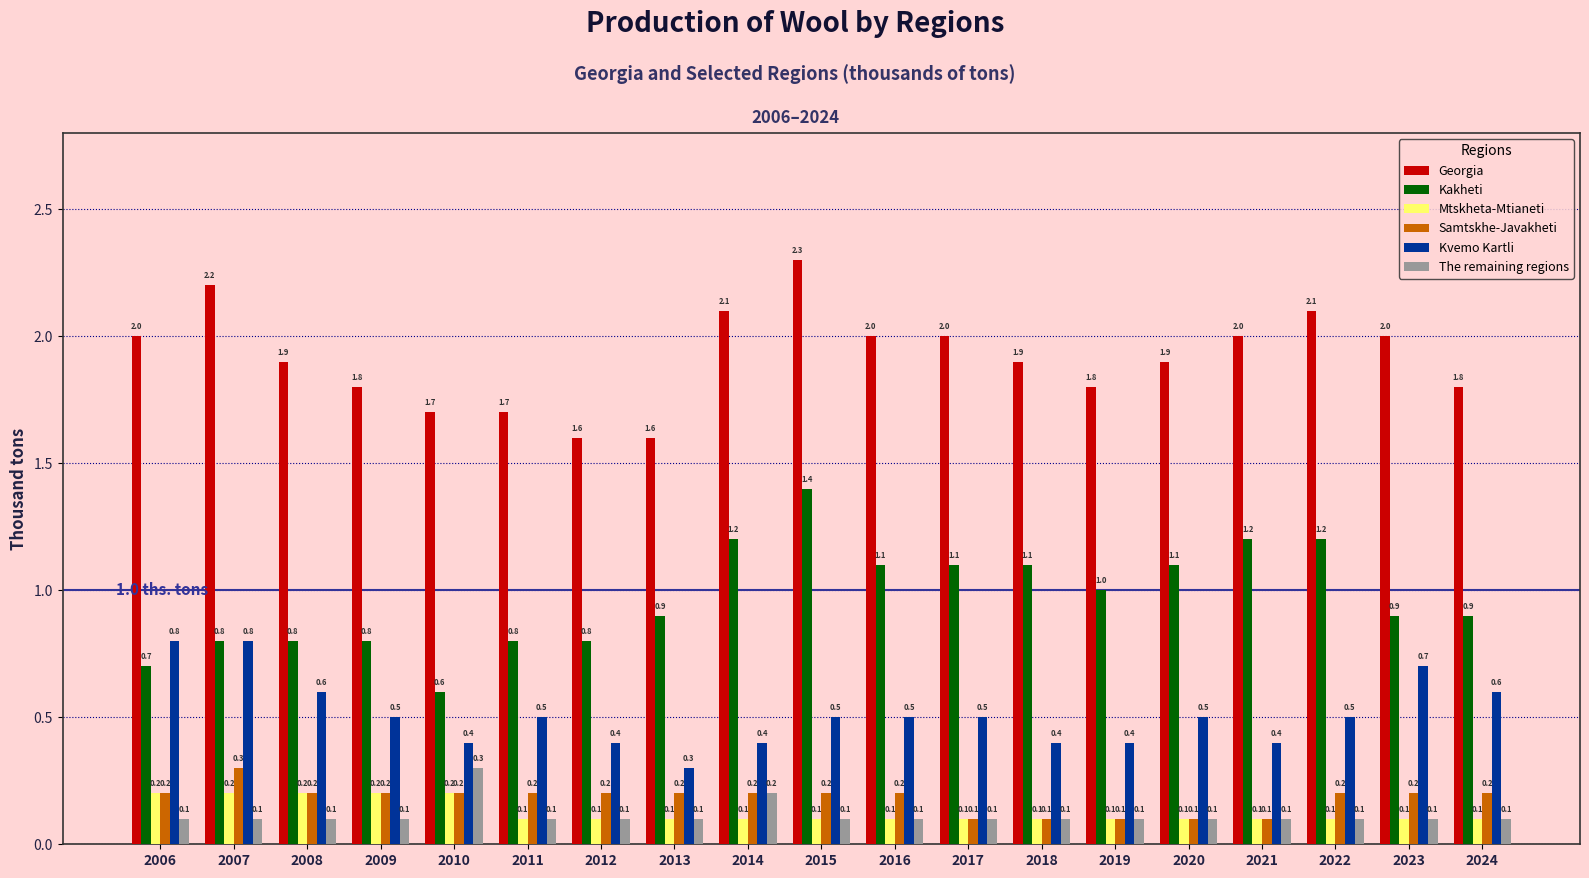

Which series has the widest spread of values?

Kakheti